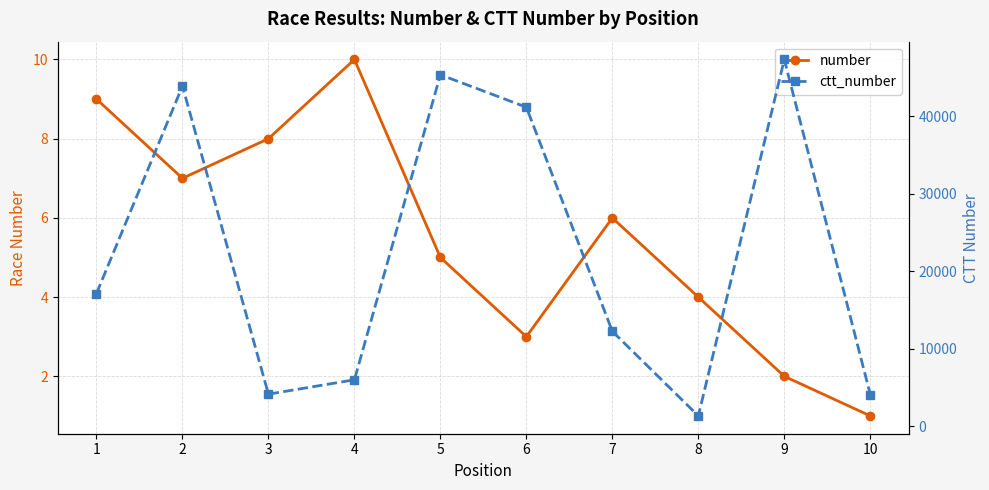

Does the chart display data point markers on the line(s)?

Yes